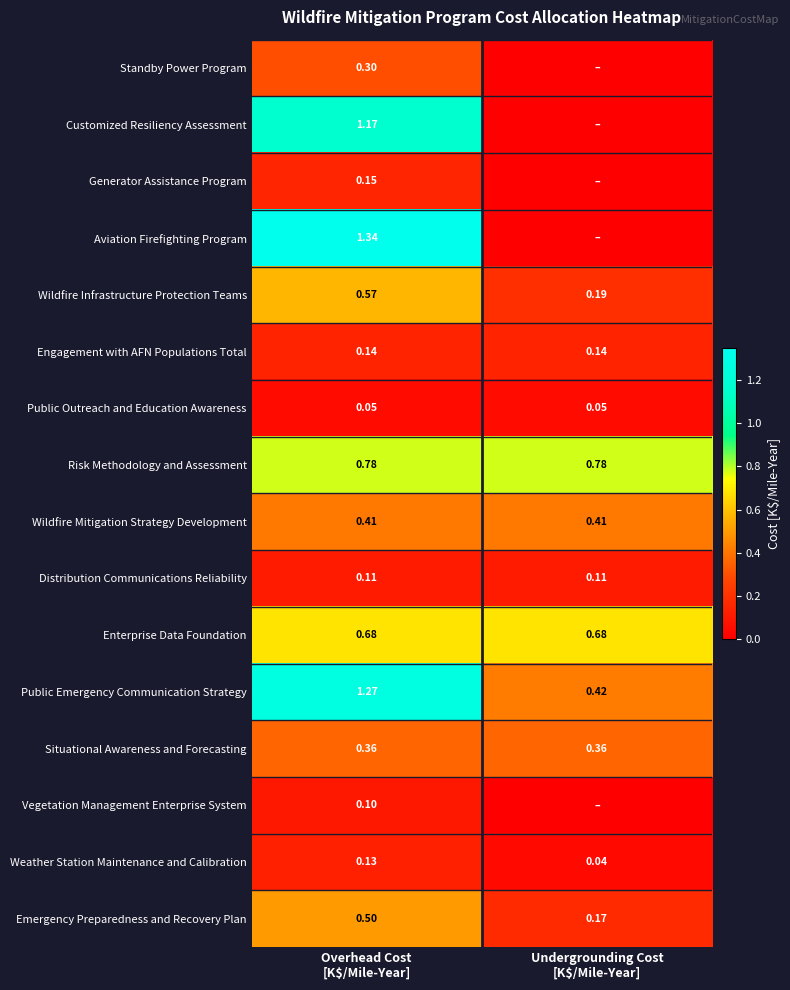

What is the sum of the Situational Awareness and Forecasting values at Undergrounding Cost [K$/Mile-Year] and Overhead Cost [K$/Mile-Year]?

0.7